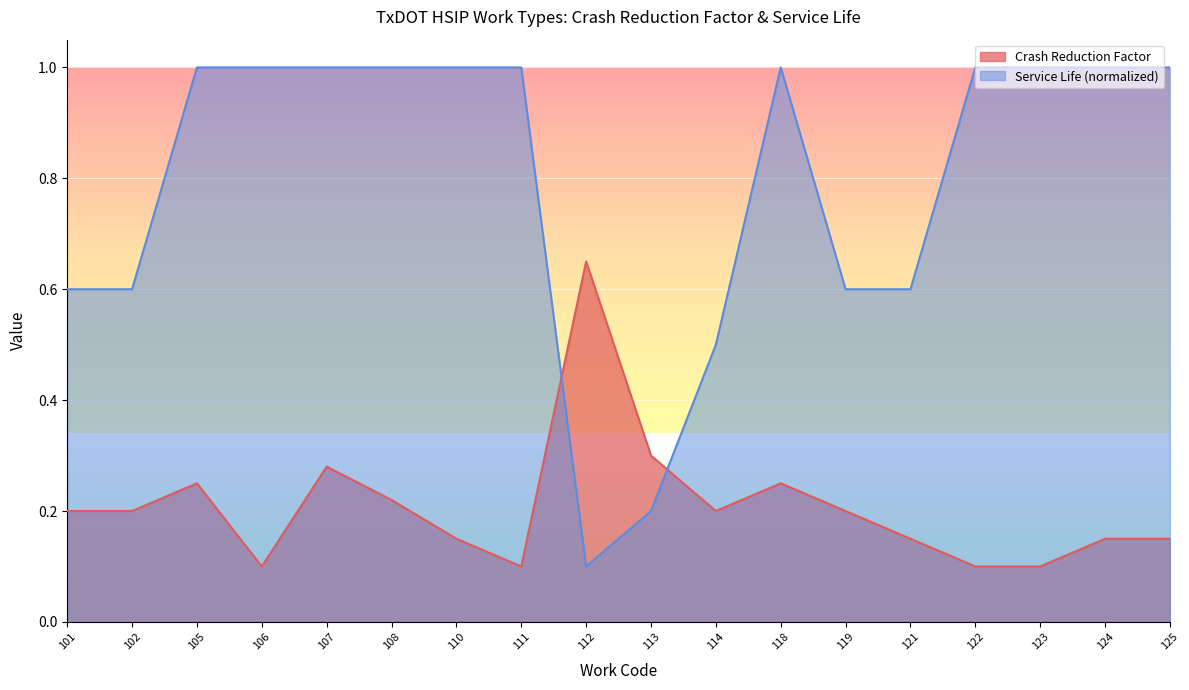

Is the value of Crash Reduction Factor at 122 greater than the value of Service Life at 123?

No